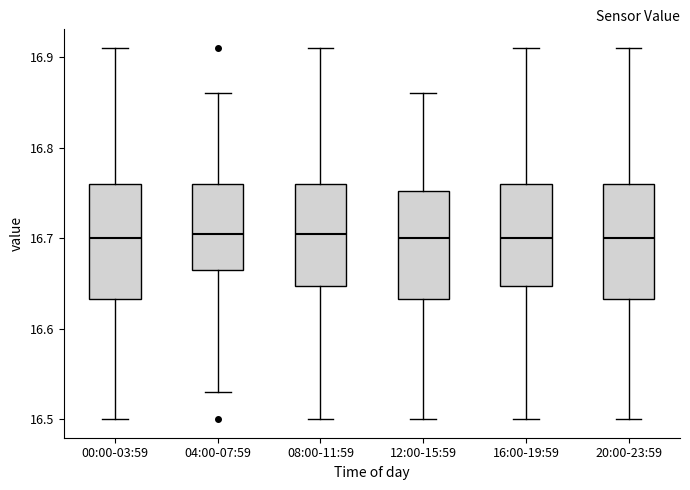

Reading left to right, transcribe this box plot: for each box, give where its median line is, the range the box spans, and where its two whiskers end, as read against the y-axis. The values are not printed on the chart, so give them approximately, as read against the axis.

00:00-03:59: median 16.70, box 16.63 to 16.76, whiskers 16.50 to 16.91
04:00-07:59: median 16.71, box 16.67 to 16.76, whiskers 16.53 to 16.86
08:00-11:59: median 16.71, box 16.65 to 16.76, whiskers 16.50 to 16.91
12:00-15:59: median 16.70, box 16.63 to 16.75, whiskers 16.50 to 16.86
16:00-19:59: median 16.70, box 16.65 to 16.76, whiskers 16.50 to 16.91
20:00-23:59: median 16.70, box 16.63 to 16.76, whiskers 16.50 to 16.91